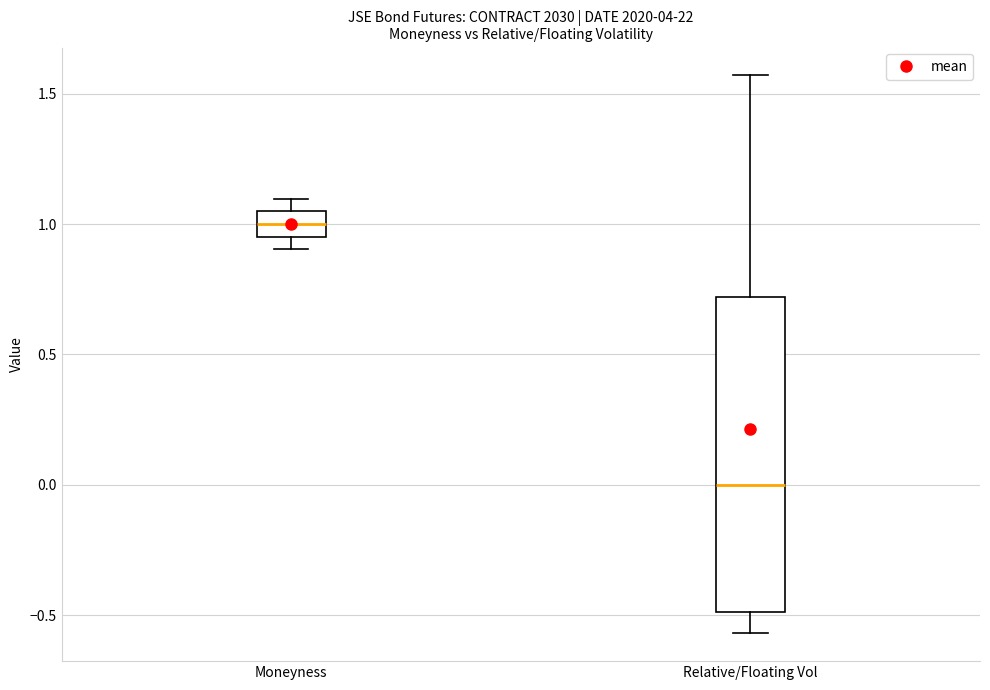

Reading left to right, read every box against the y-axis: the position of its median line, the range the box covers, and the ends of its whiskers. The values are not printed on the chart, so give them approximately, as read against the axis.

Moneyness: median 1.00, box 0.95 to 1.05, whiskers 0.90 to 1.10
Relative/Floating Vol: median 0.00, box -0.50 to 0.70, whiskers -0.55 to 1.55